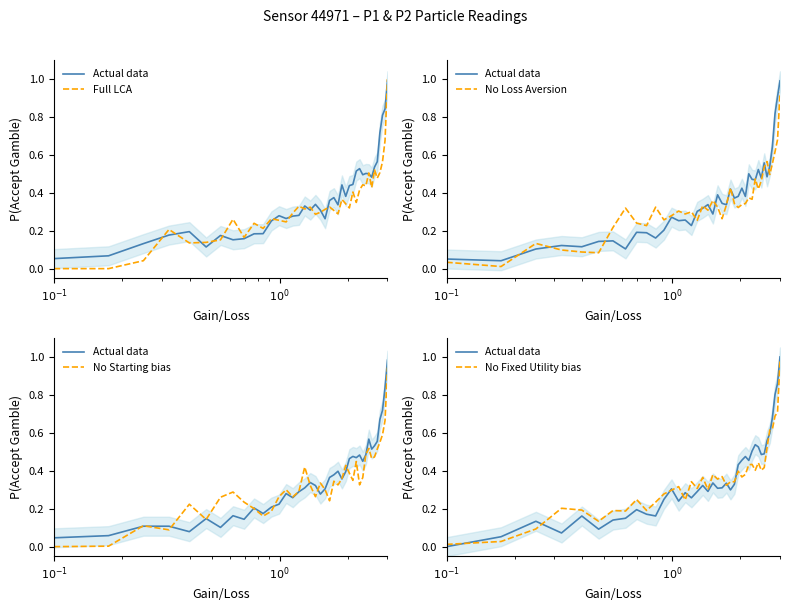

What is the sum of the Full LCA values at 32 and 20?

0.8